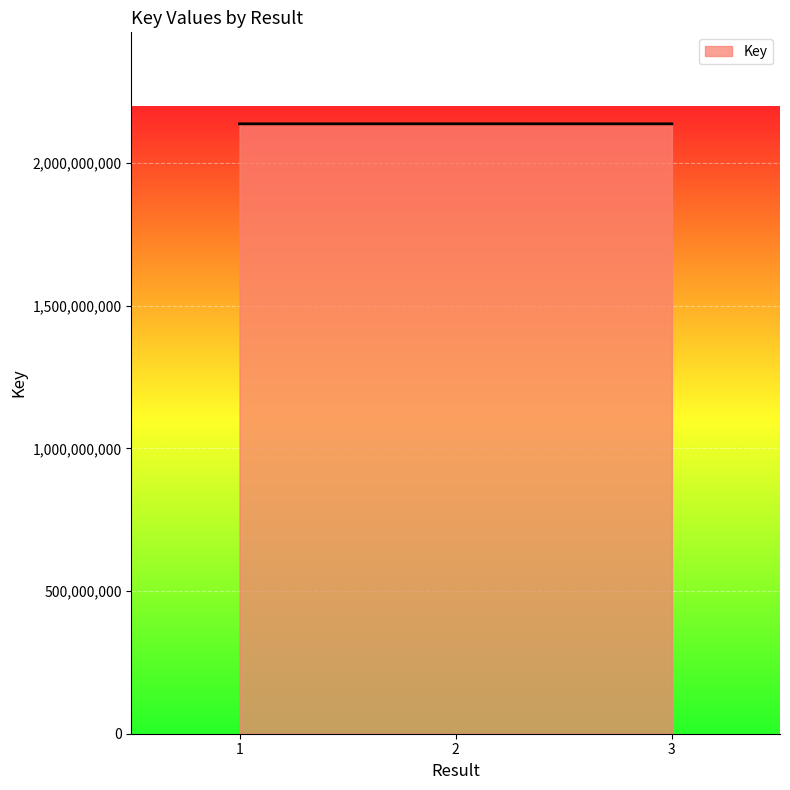

What is the difference between the maximum and minimum values?

51494